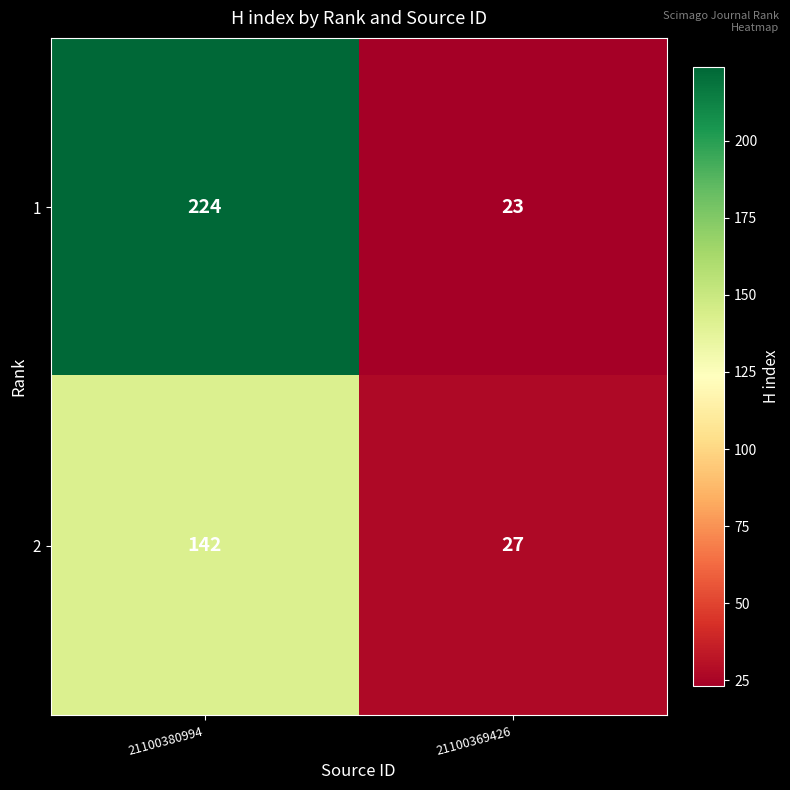

Reading left to right, extract all data points from this chart.

1: 224	23
2: 142	27